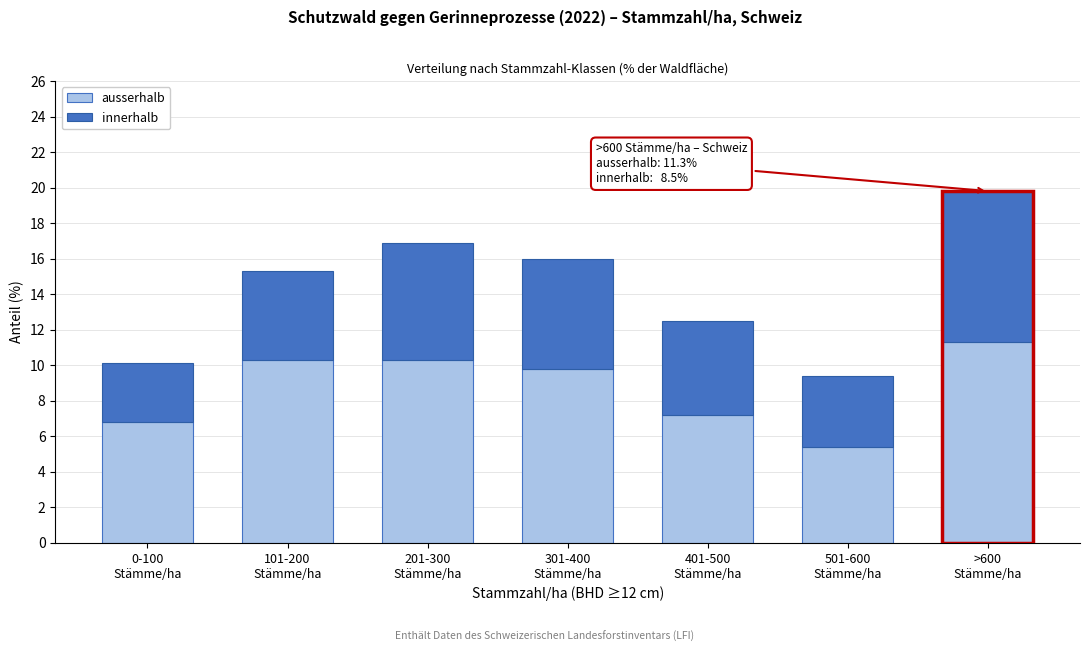

Reading left to right, transcribe the values for ausserhalb.

6.8	10.3	10.3	9.8	7.2	5.4	11.3